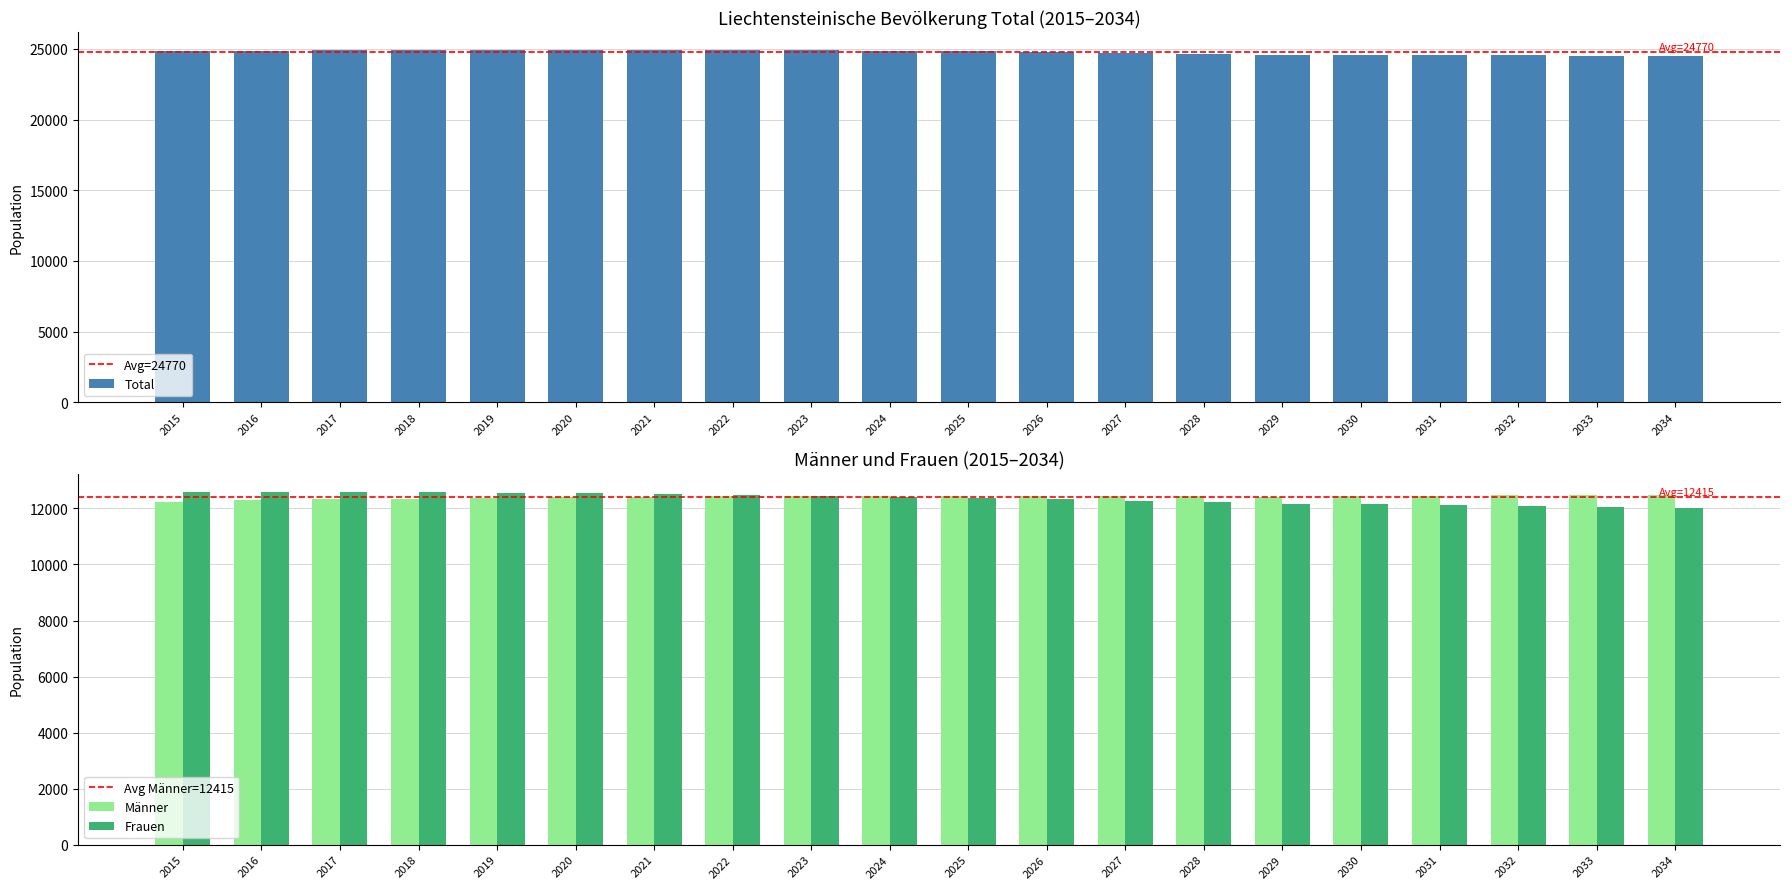

Are the bars grouped side by side (vs. stacked)?

Yes